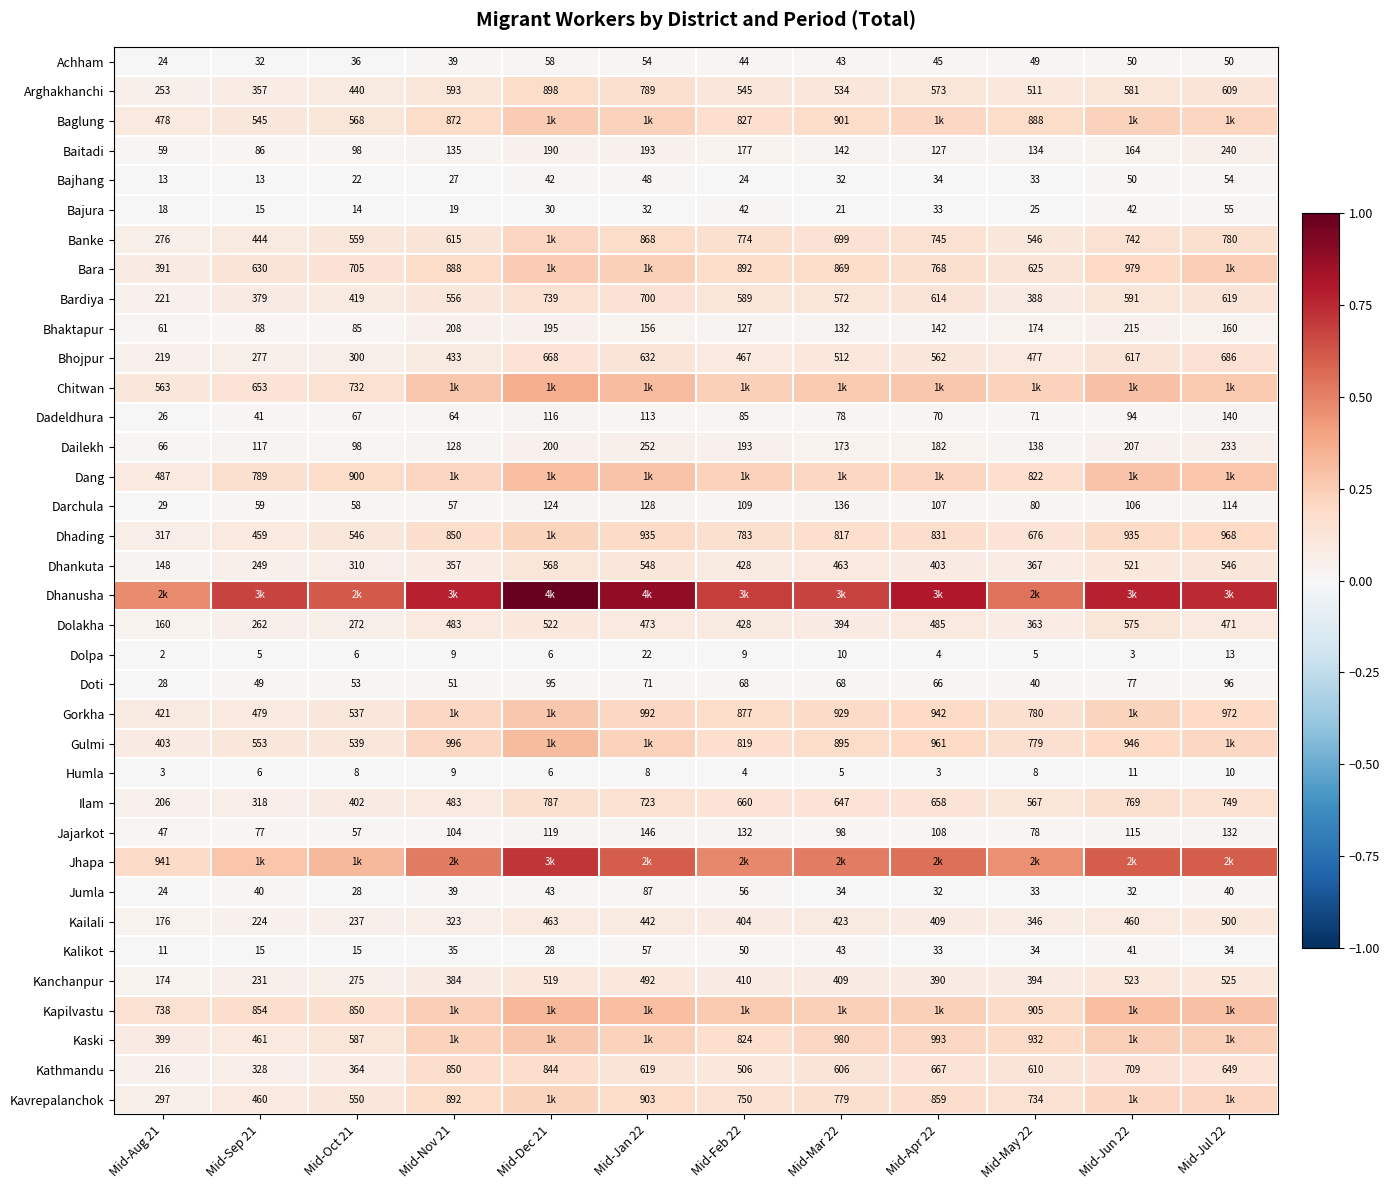

At which category is the sum across all series the highest?

Mid-Dec 21